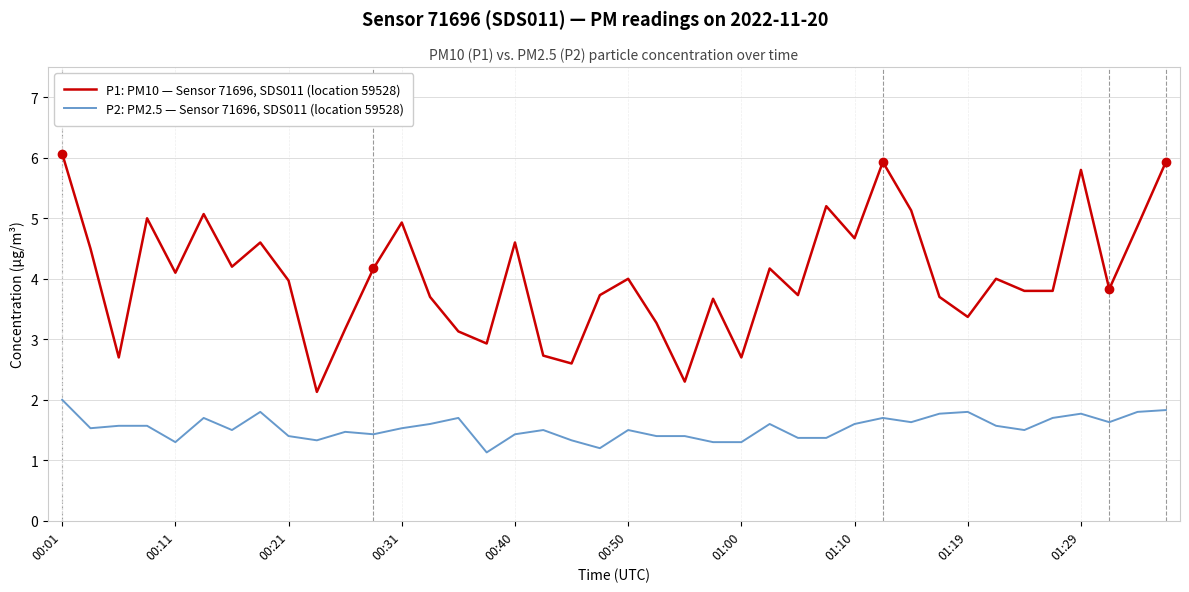

List the series in order of their overall mean, highest first.

P1: PM10 — Sensor 71696, SDS011 (location 59528), P2: PM2.5 — Sensor 71696, SDS011 (location 59528)